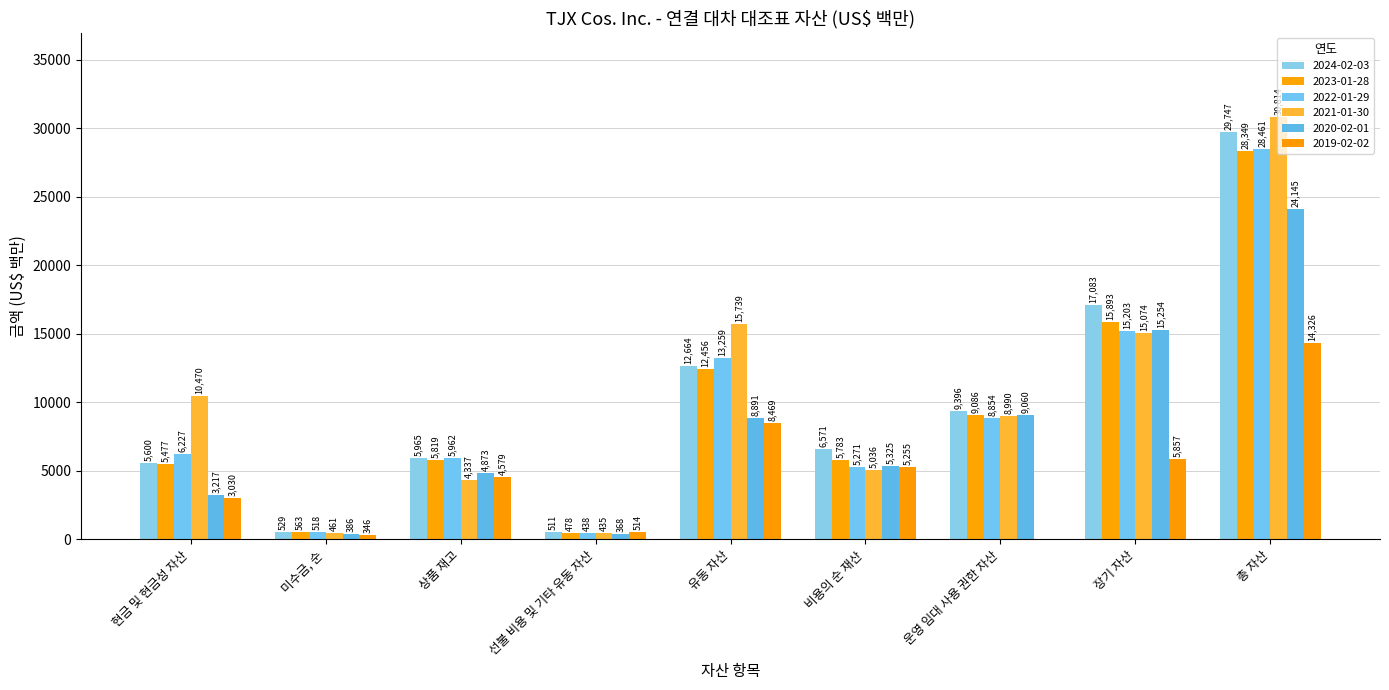

At which label is 2022-01-29 closest to 14449?

장기 자산